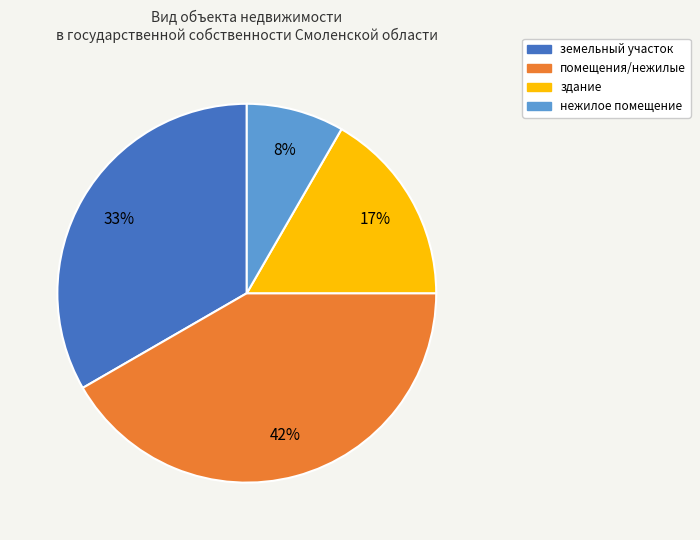

Does any single category account for the majority?

No